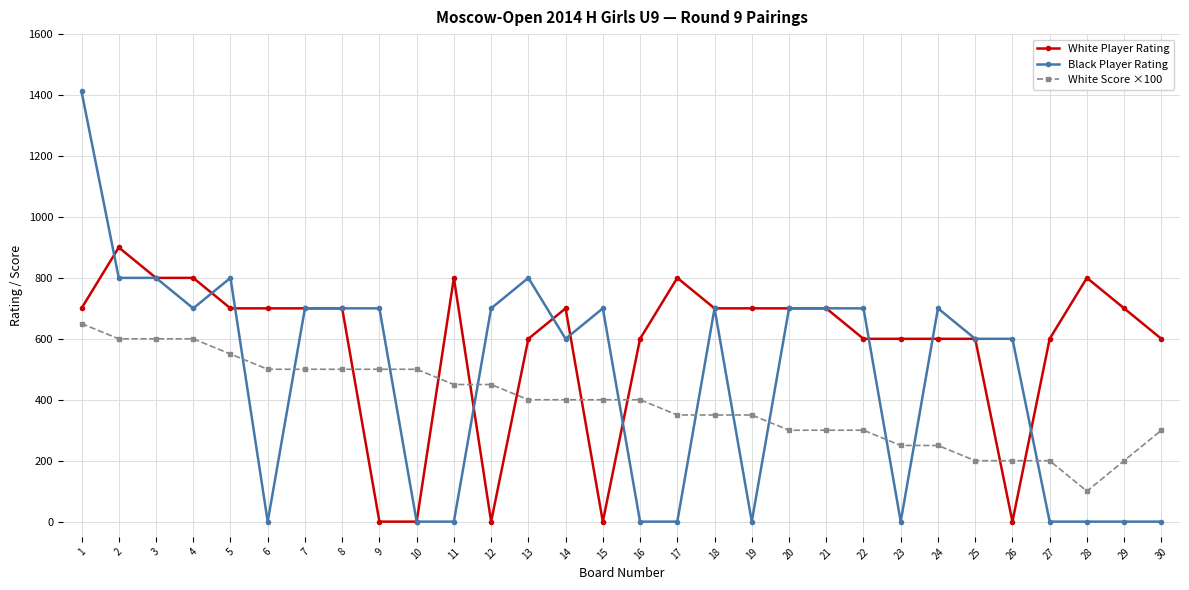

What is the value of the White Player Rating point at the 30th from the left?

600